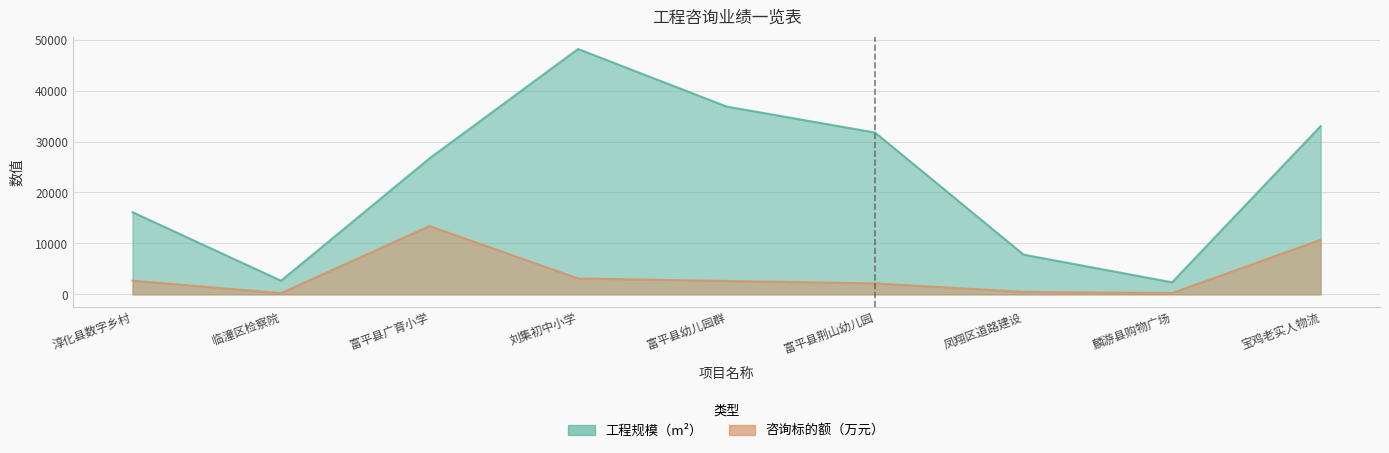

How many data points in 工程规模（m²） are less than 26702?

4